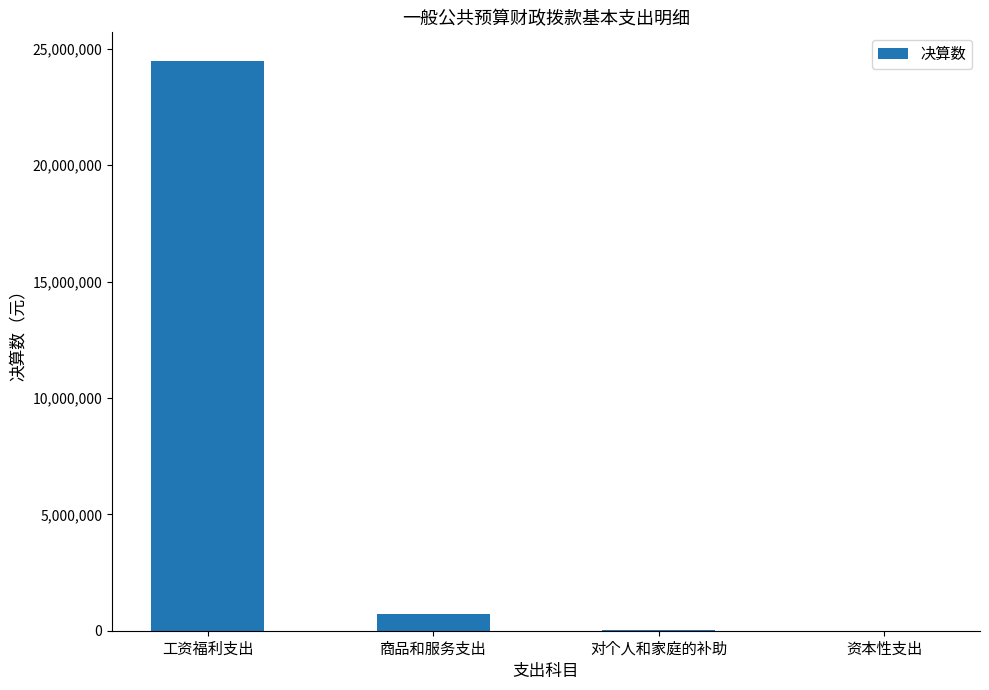

Are the bars horizontal?

No